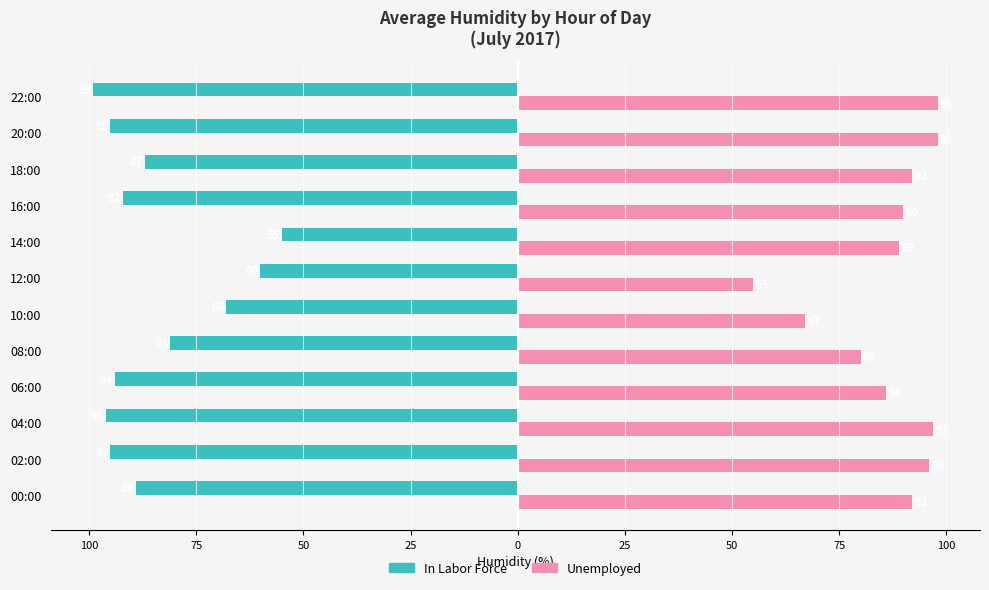

What are all the series names shown in the legend?

In Labor Force, Unemployed